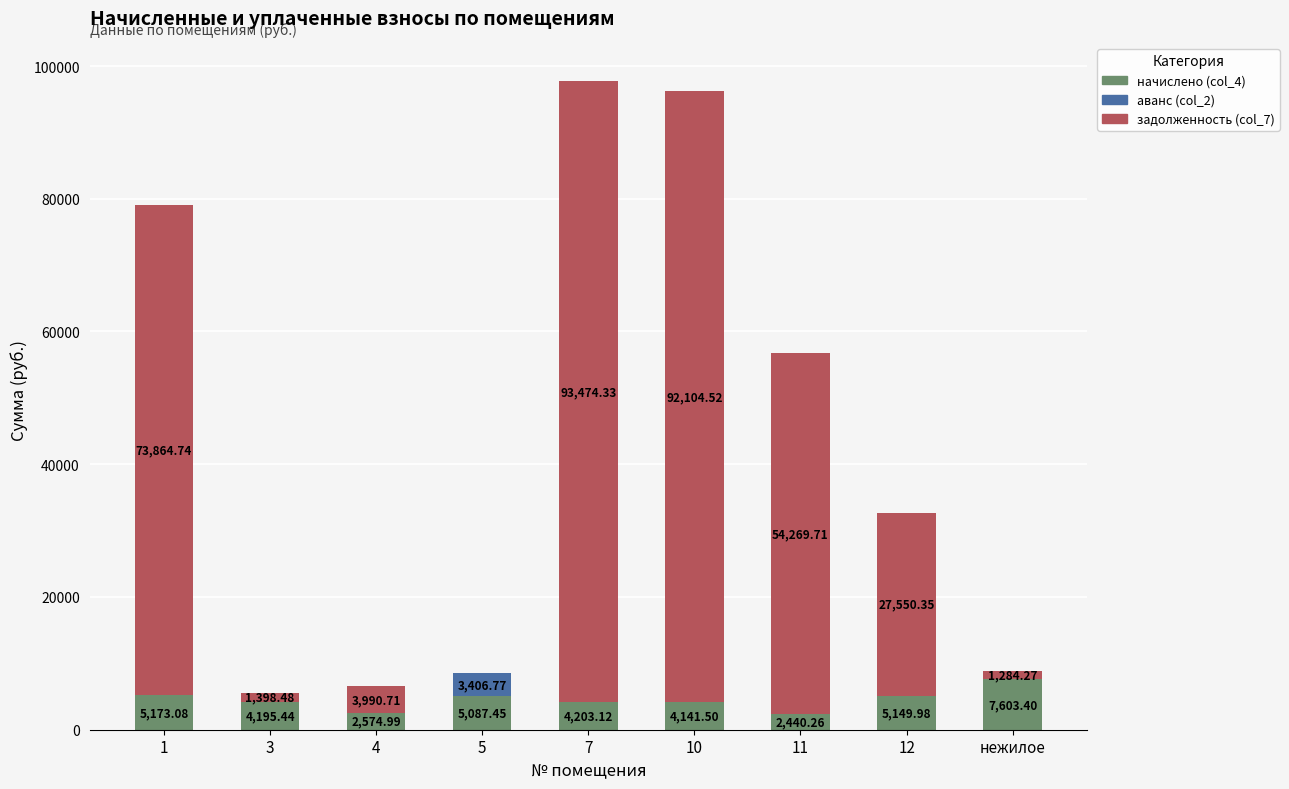

What is the total value across all series at 11?

56710.0